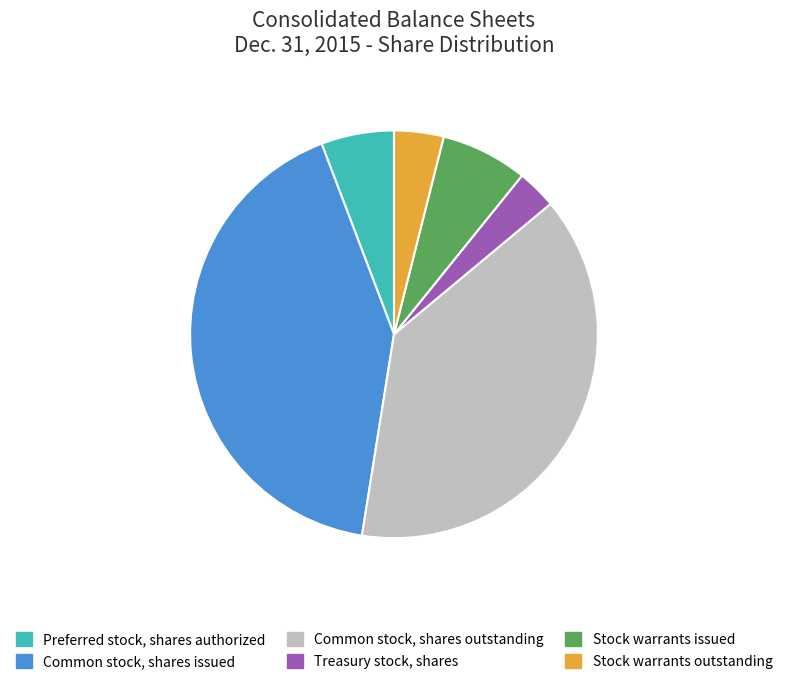

How many segments does this pie chart have?

6